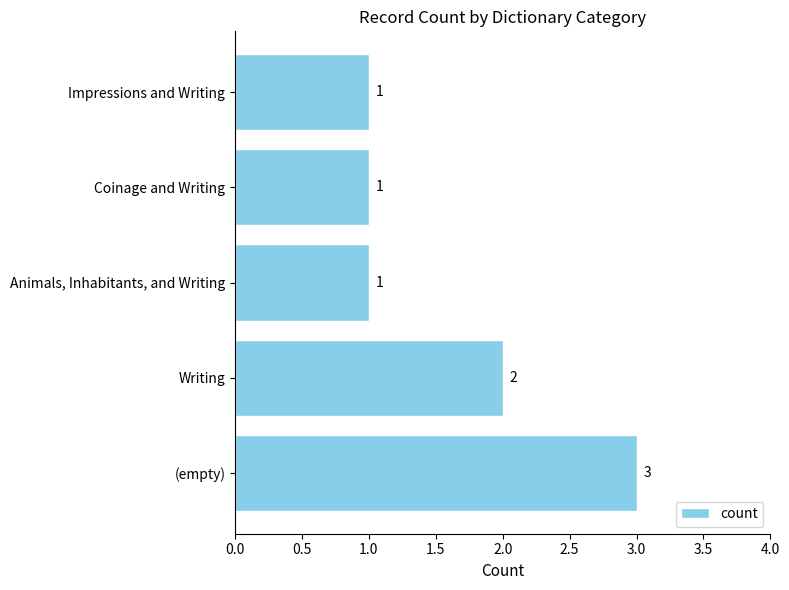

Count the number of data series in this chart.

1